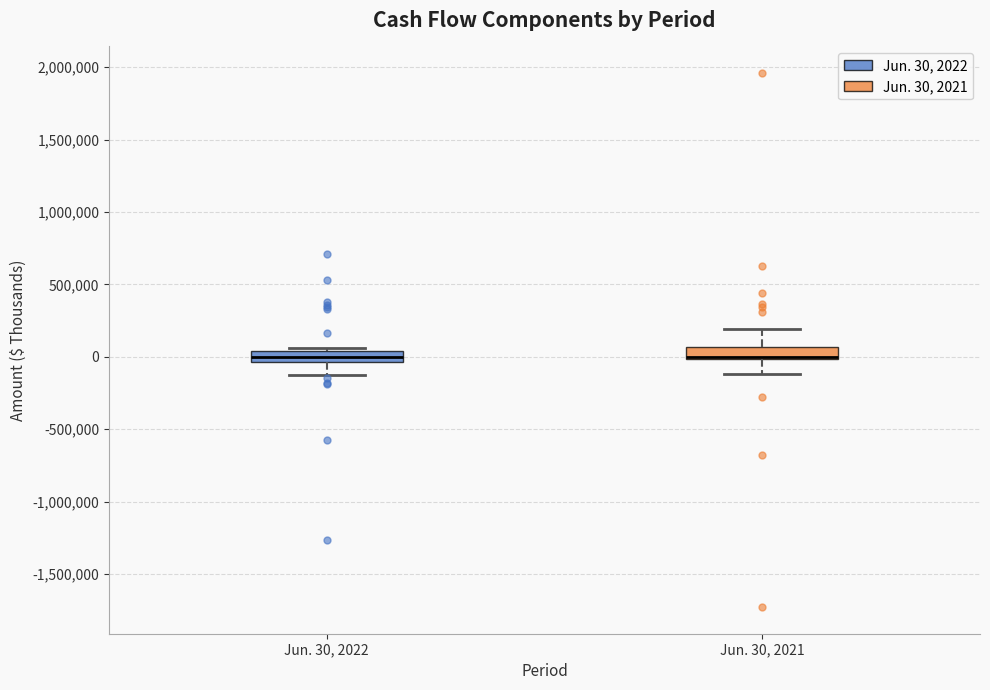

Where does the lower whisker of the box for Jun. 30, 2022 end on the y-axis? The values are not printed on the chart, so give them approximately, as read against the axis.

-100000